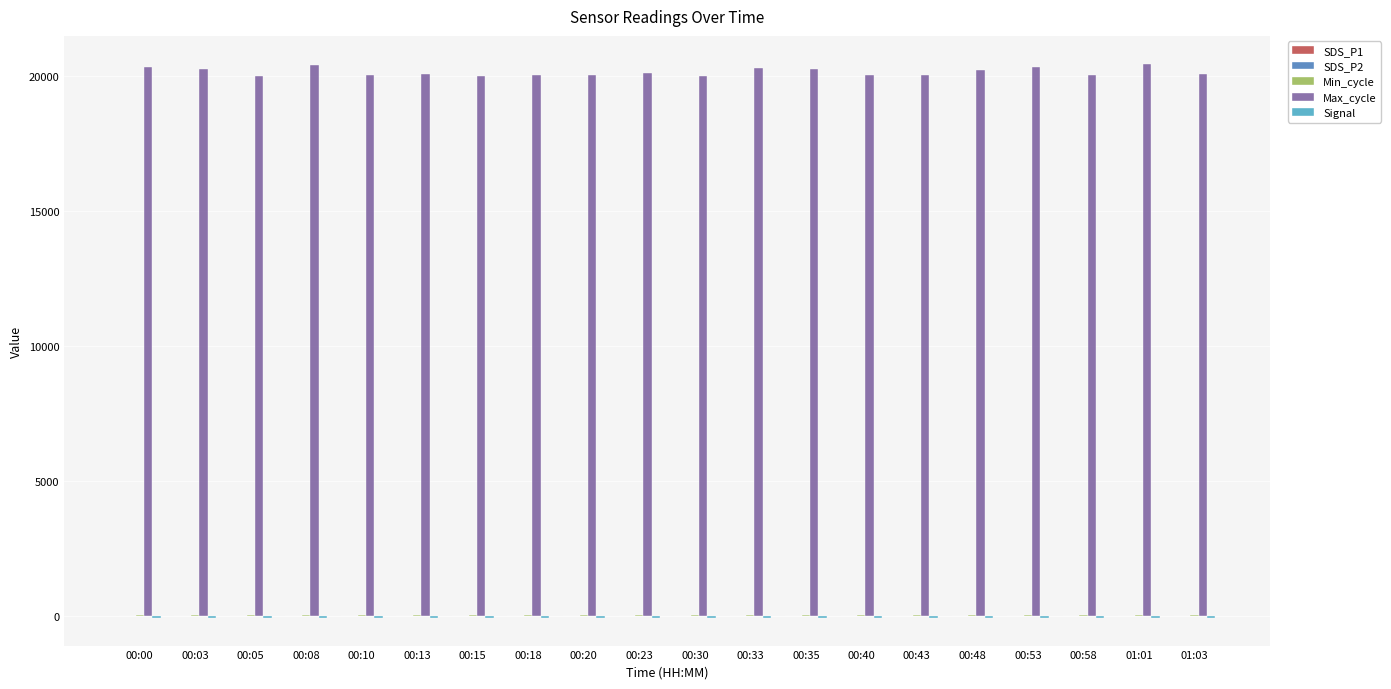

What is the highest value of the Max_cycle series?

20461.0